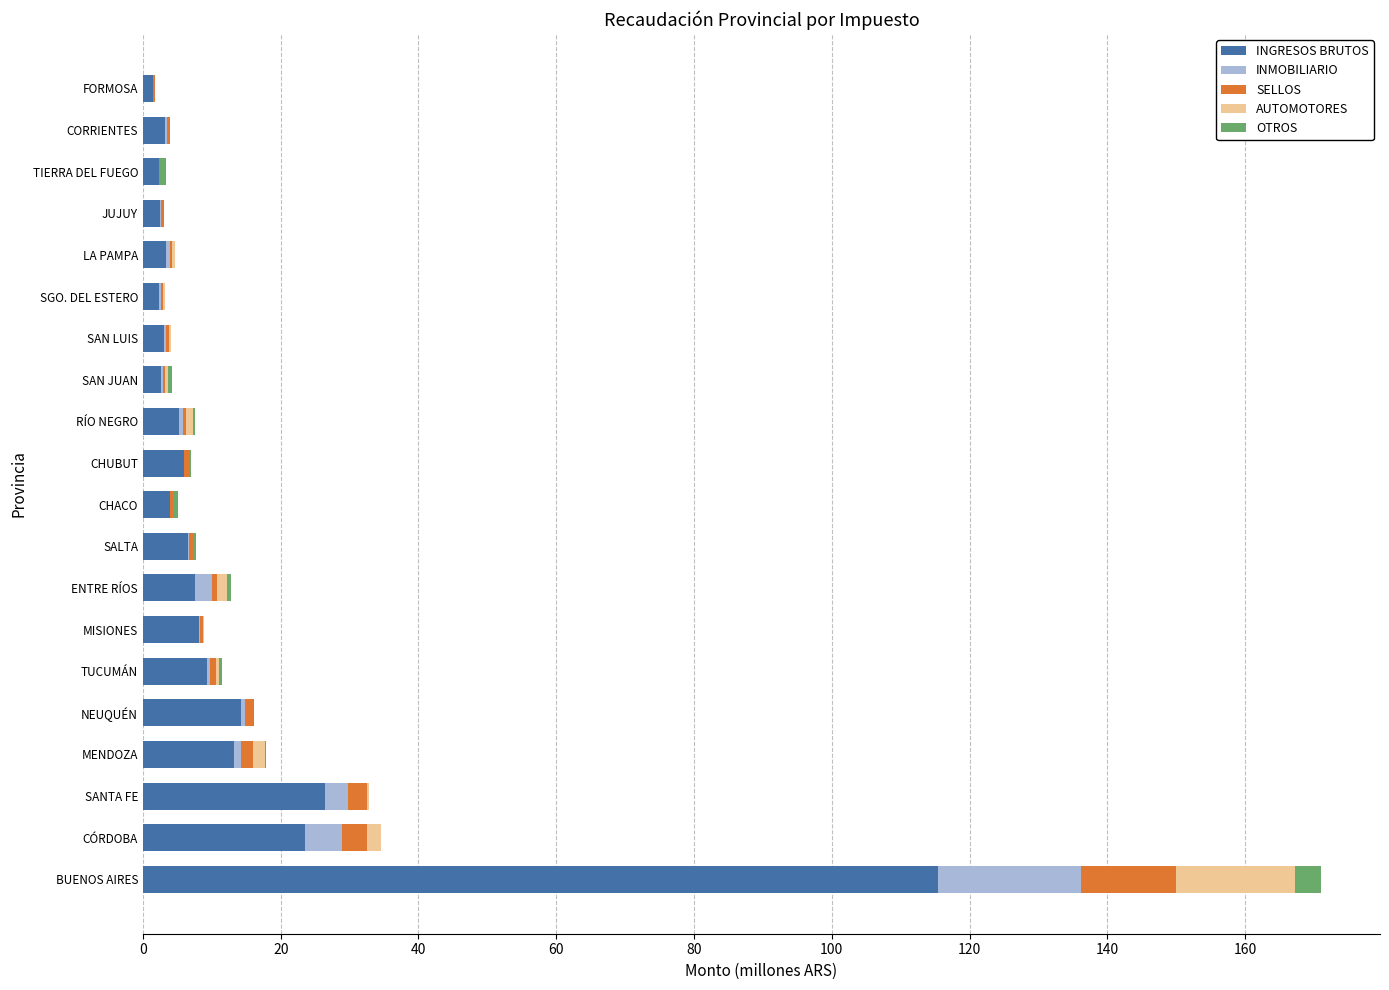

At which label does INGRESOS BRUTOS reach its peak?

BUENOS AIRES